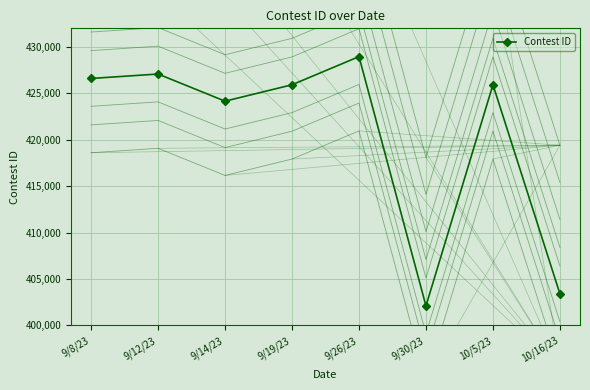

Reading left to right, transcribe all the data shown in this chart.

9/8/23=426600	9/12/23=427079	9/14/23=424155	9/19/23=425922	9/26/23=428953	9/30/23=402103	10/5/23=425928	10/16/23=403409